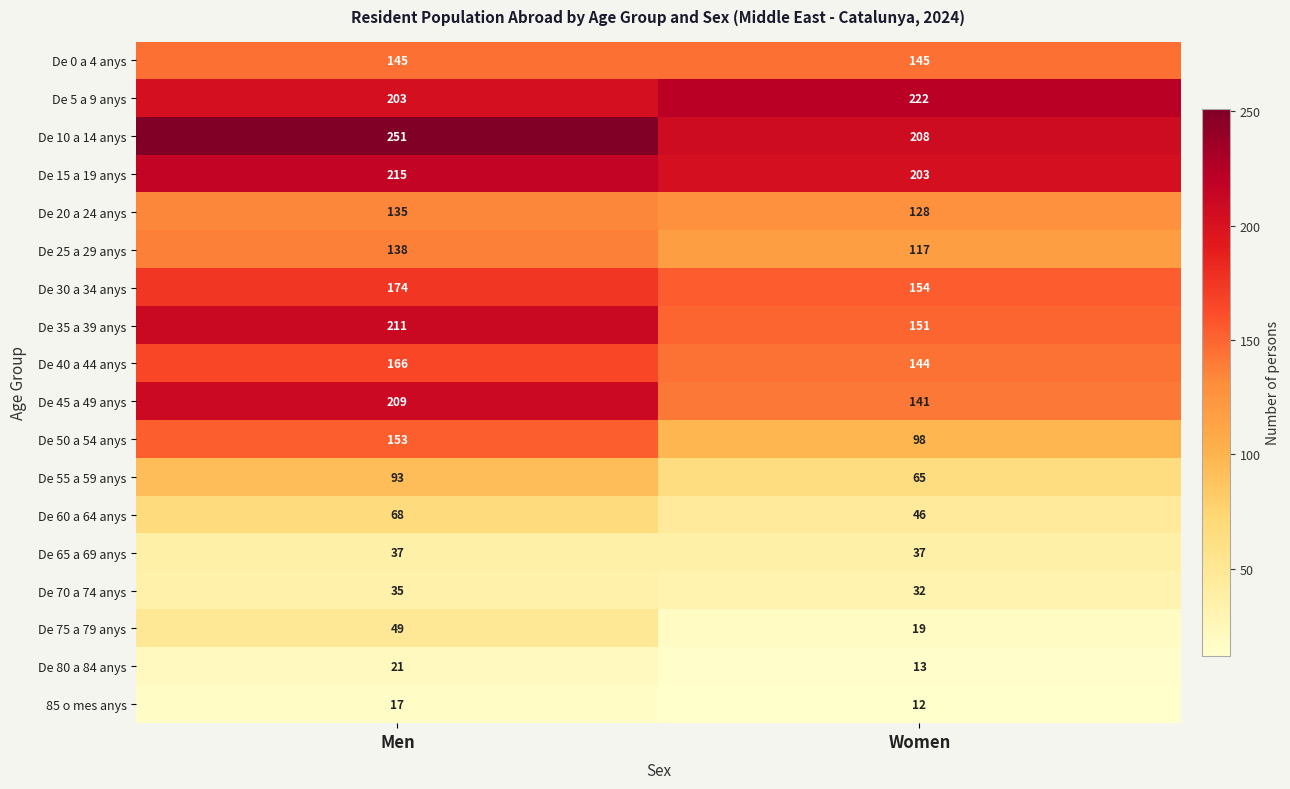

The value of De 20 a 24 anys at Men is 231. True or false?

False